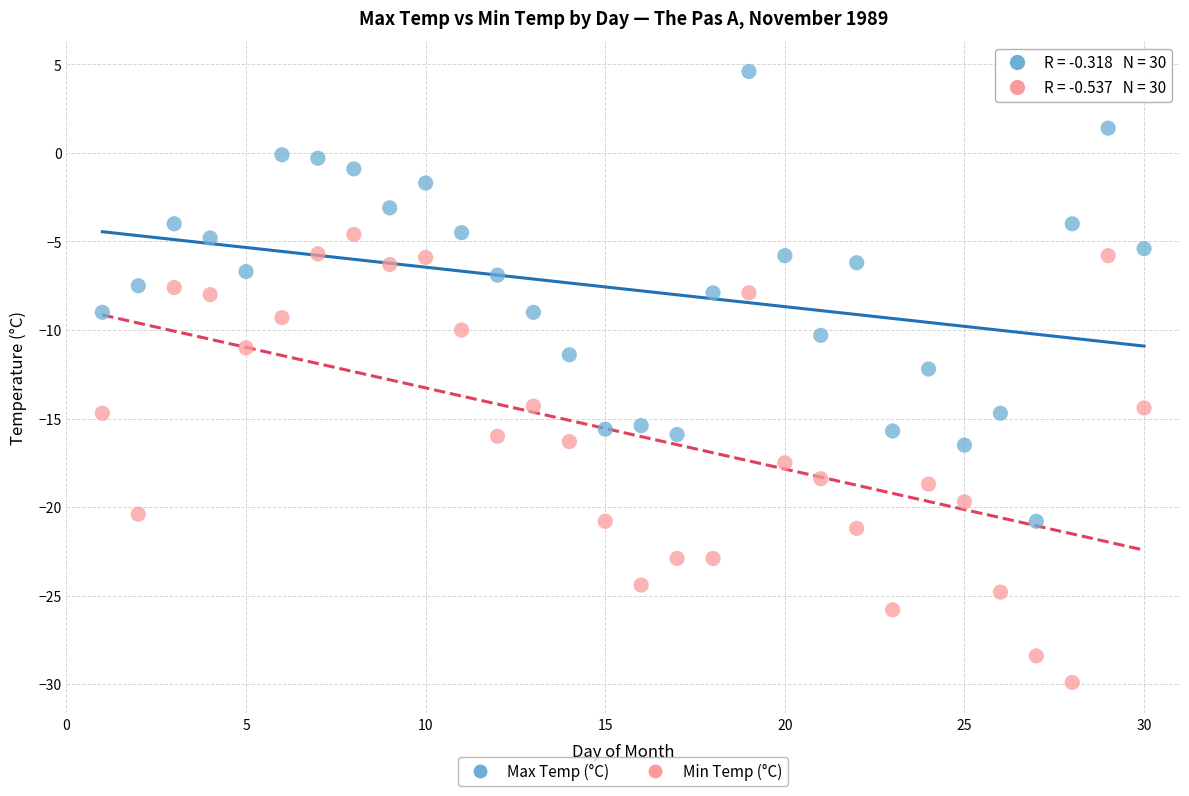

Which series reaches the maximum Y coordinate?

Max Temp (°C)